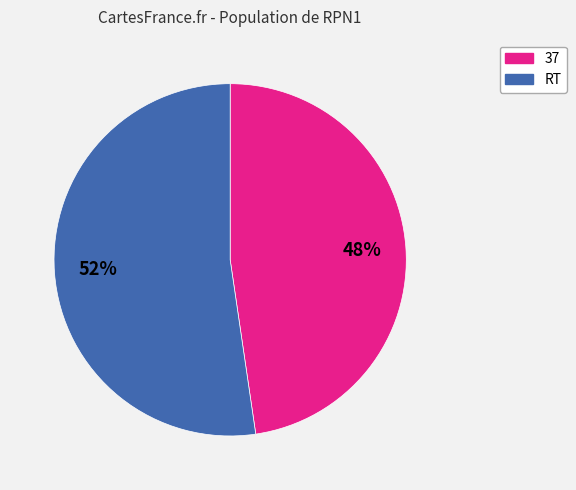

Which slice is the largest?

RT